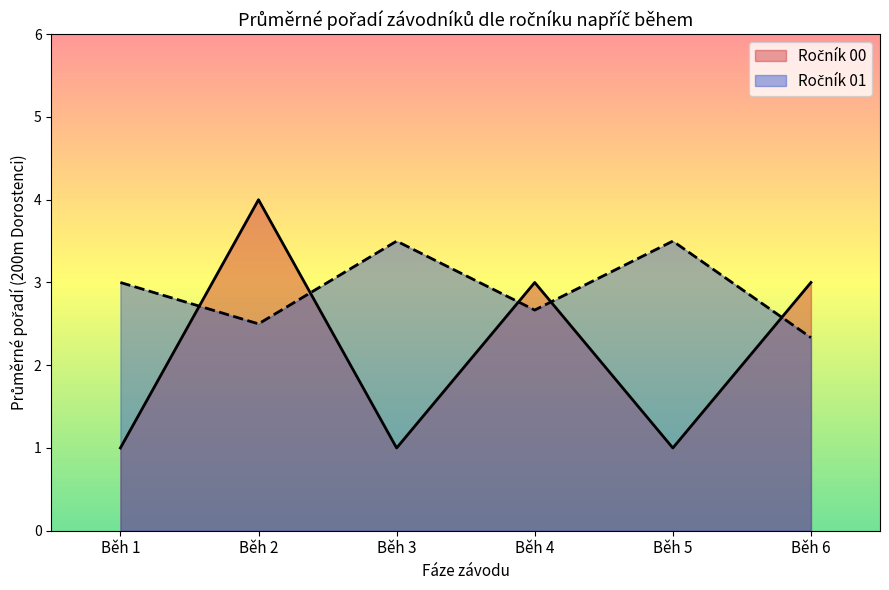

How many series are shown in this chart?

2